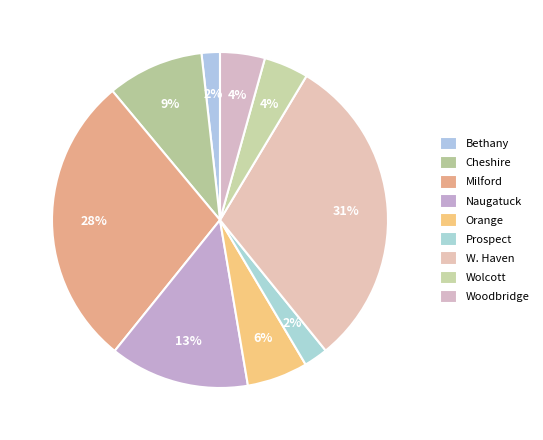

To the nearest percent, what is the average slice percentage?

11%